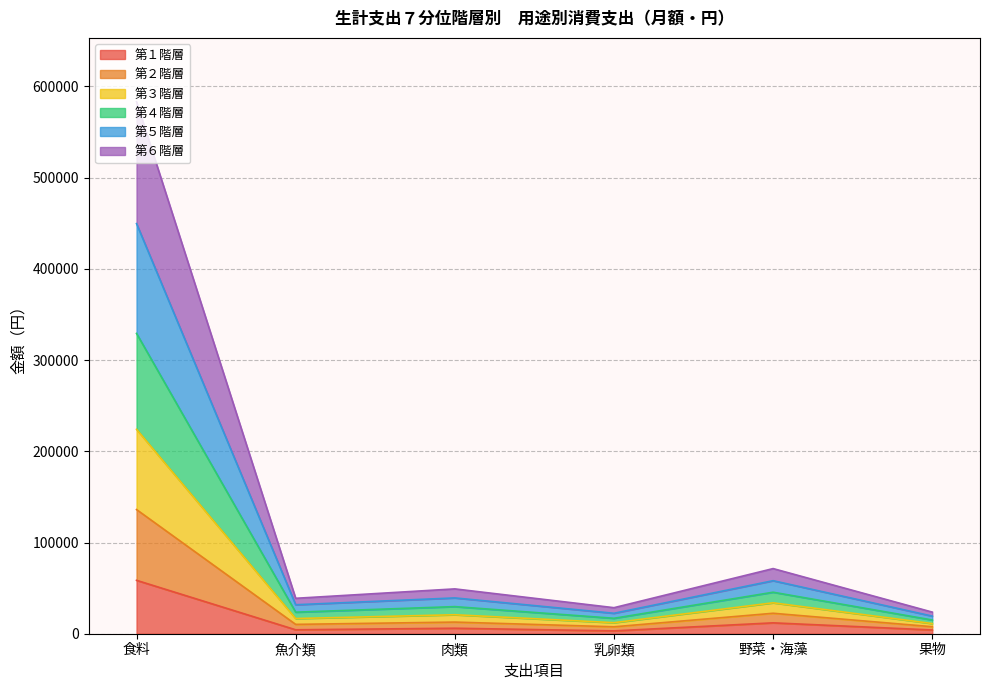

What are all the series names shown in the legend?

第１階層, 第２階層, 第３階層, 第４階層, 第５階層, 第６階層